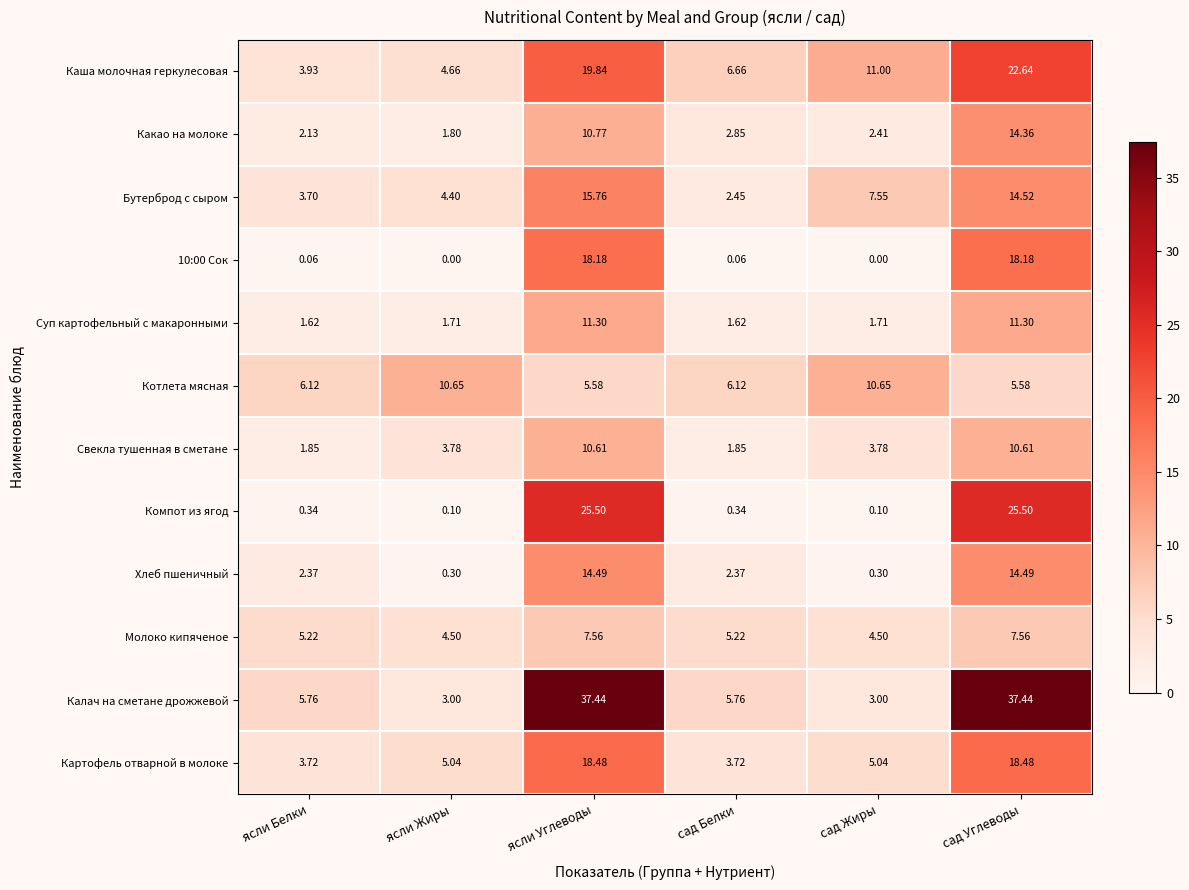

At which label is Какао на молоке closest to 8?

ясли Углеводы